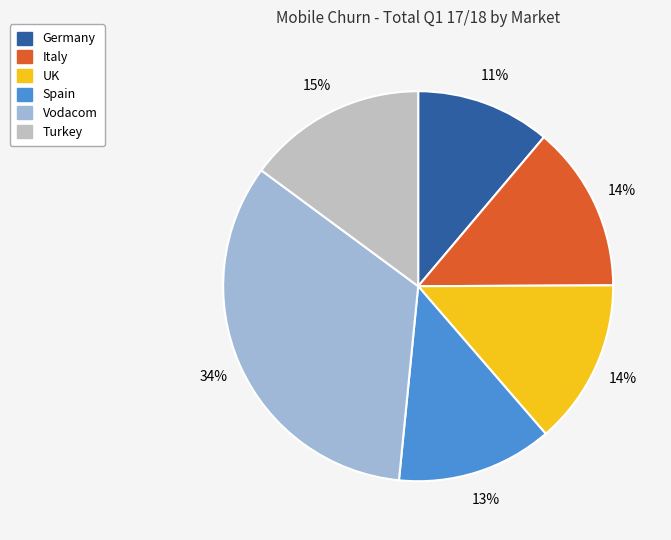

Is it true that Germany is 11% of the pie?

True